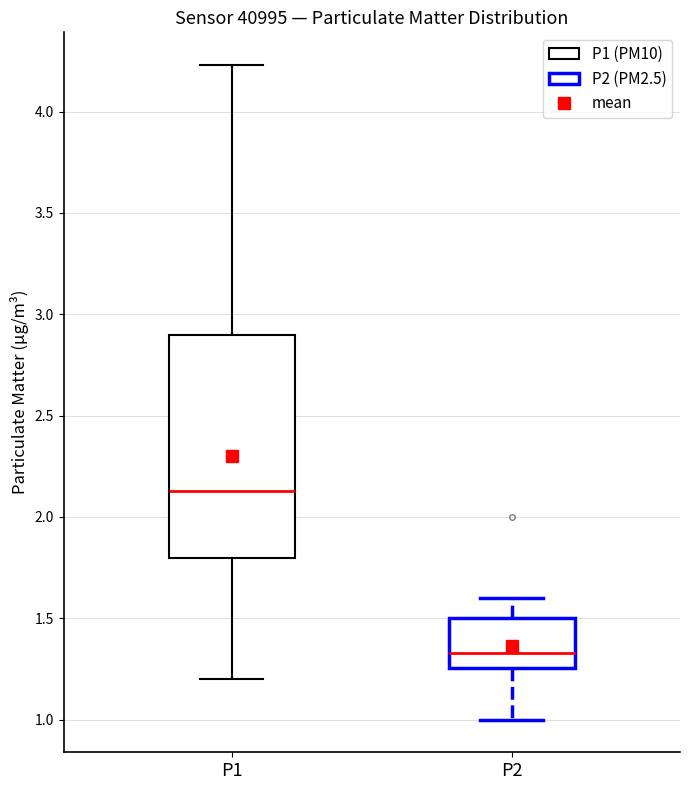

Comparing the boxes themselves (not the whiskers), which one is the tallest?

P1